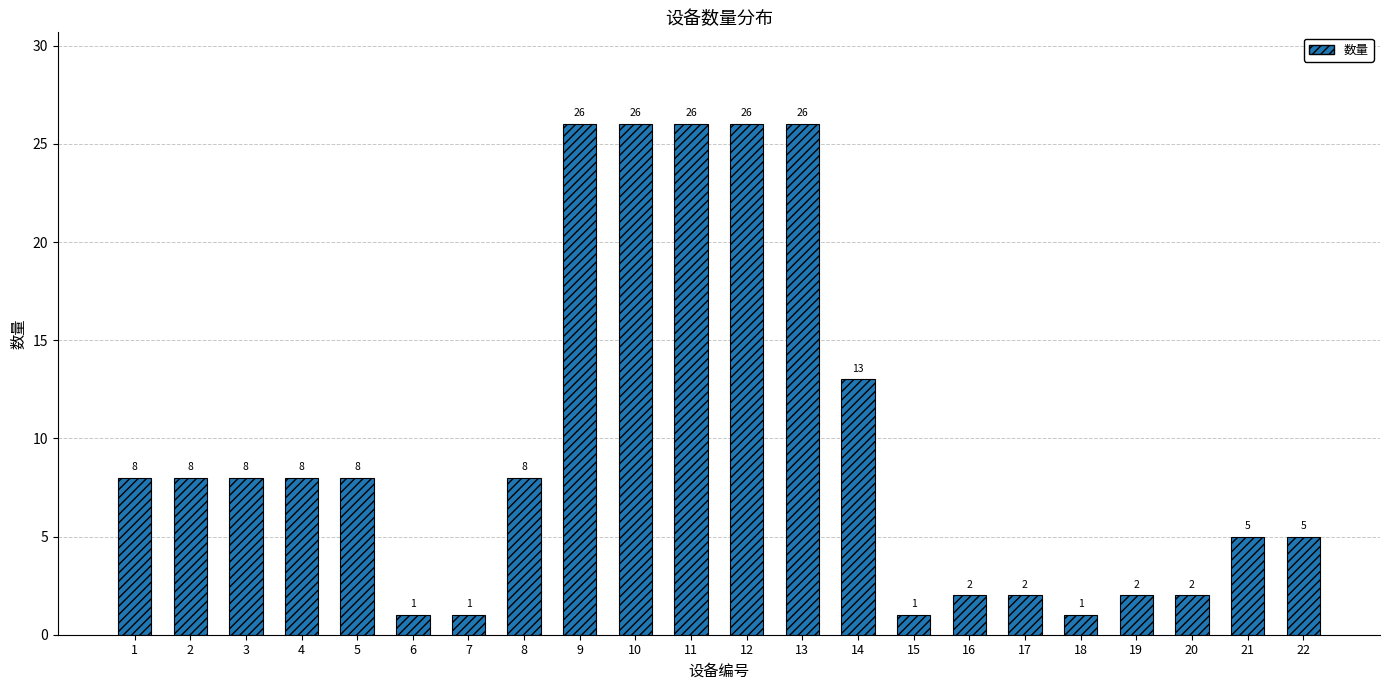

What is the sum of the values at 12 and 9?

52